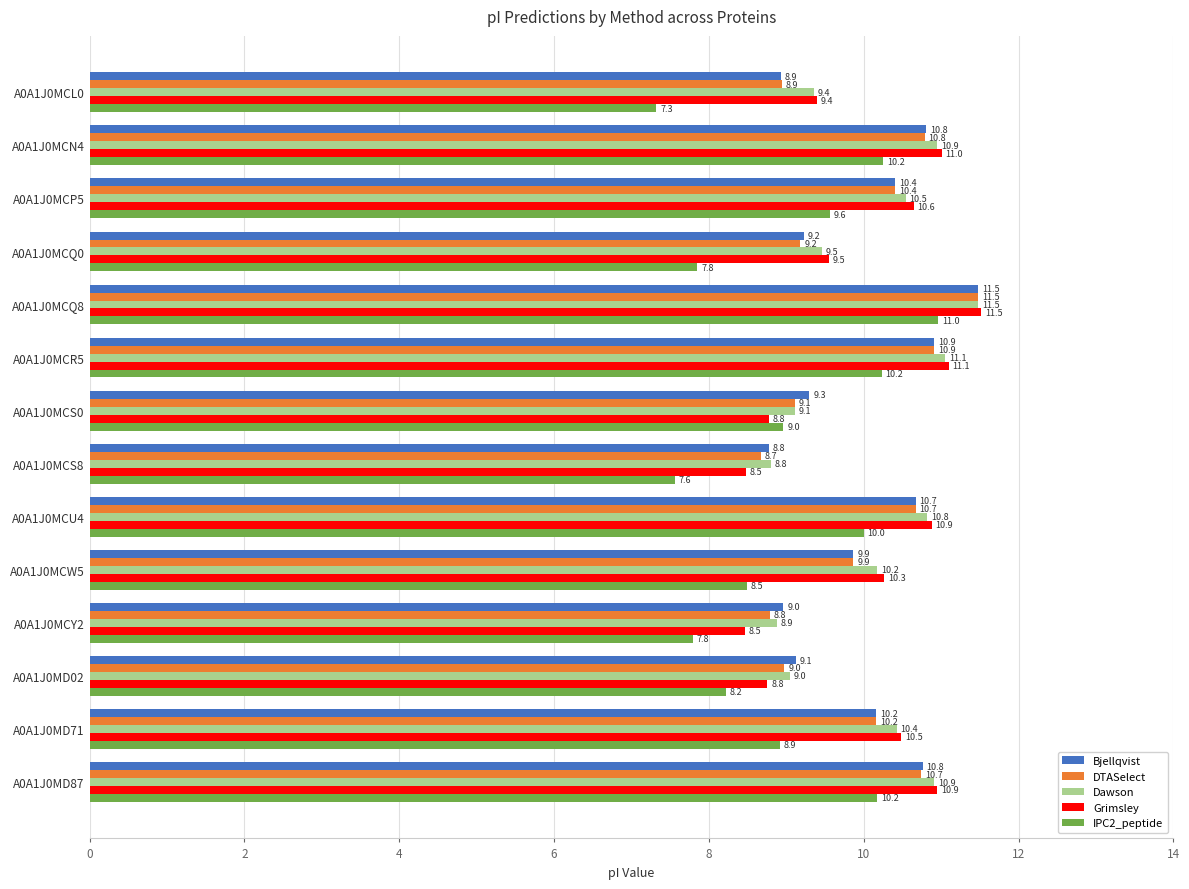

Which series has the largest range (max minus min)?

IPC2_peptide